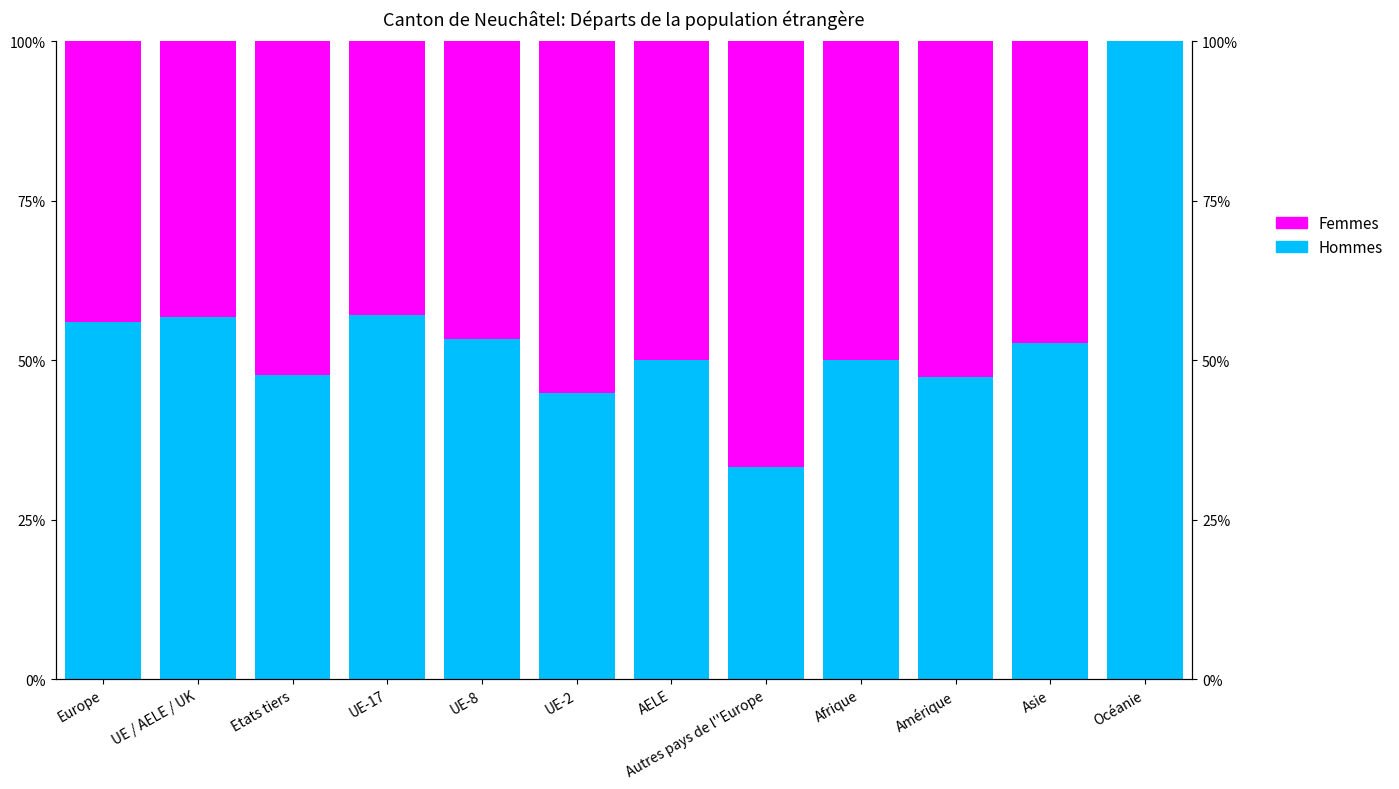

Does the chart contain any negative values?

No